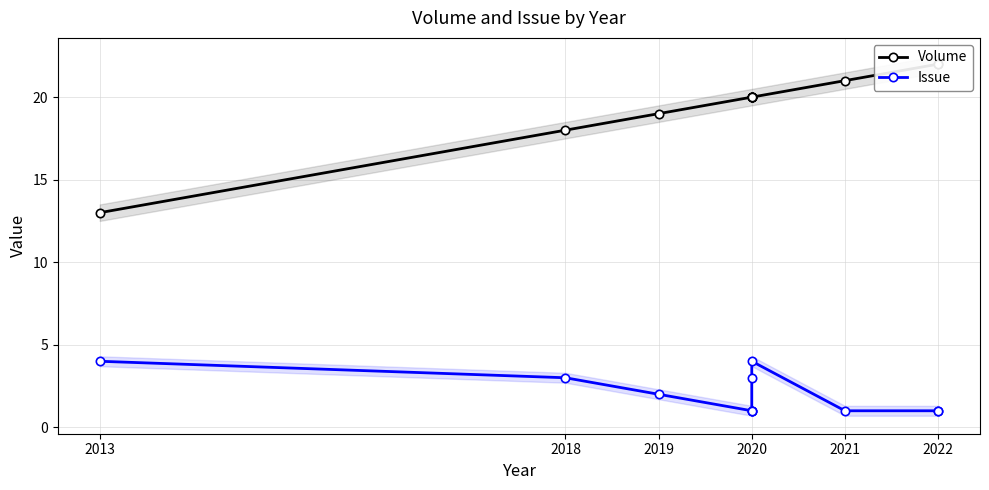

At which label is Issue closest to 2?

2019